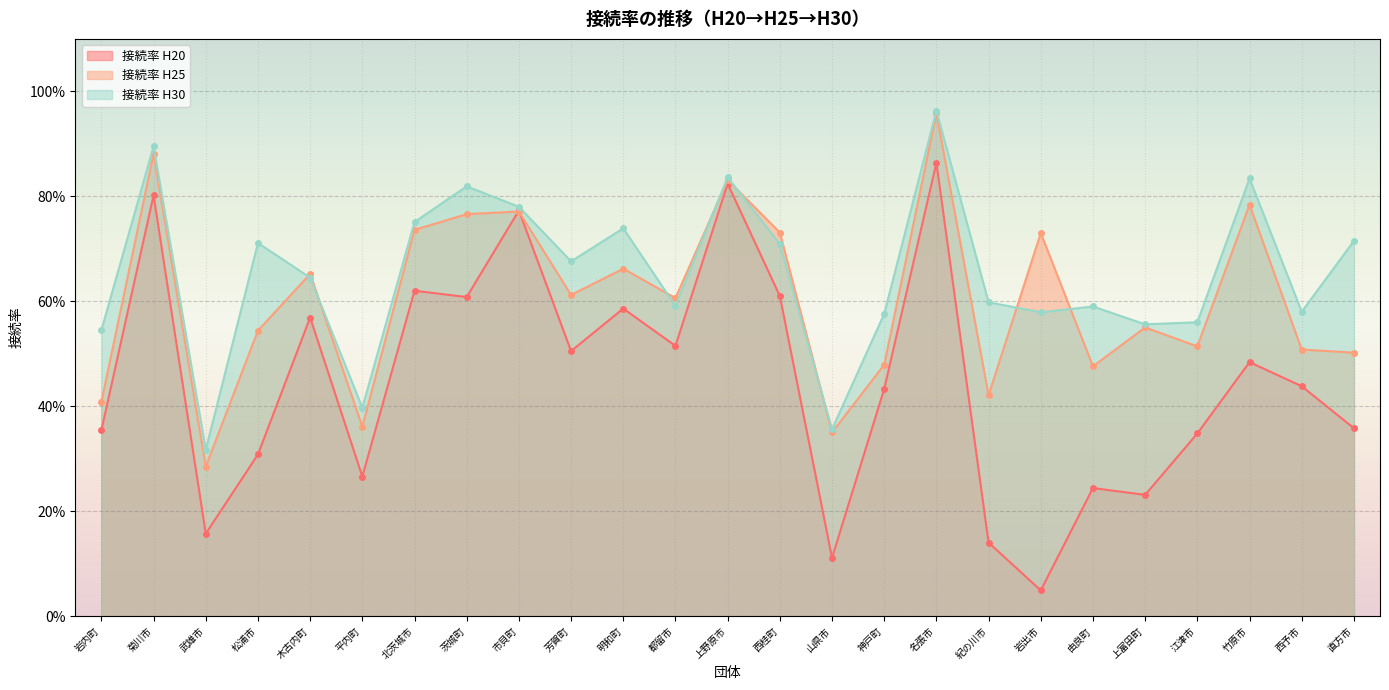

How many times do 接続率 H25 and 接続率 H30 cross each other?

8